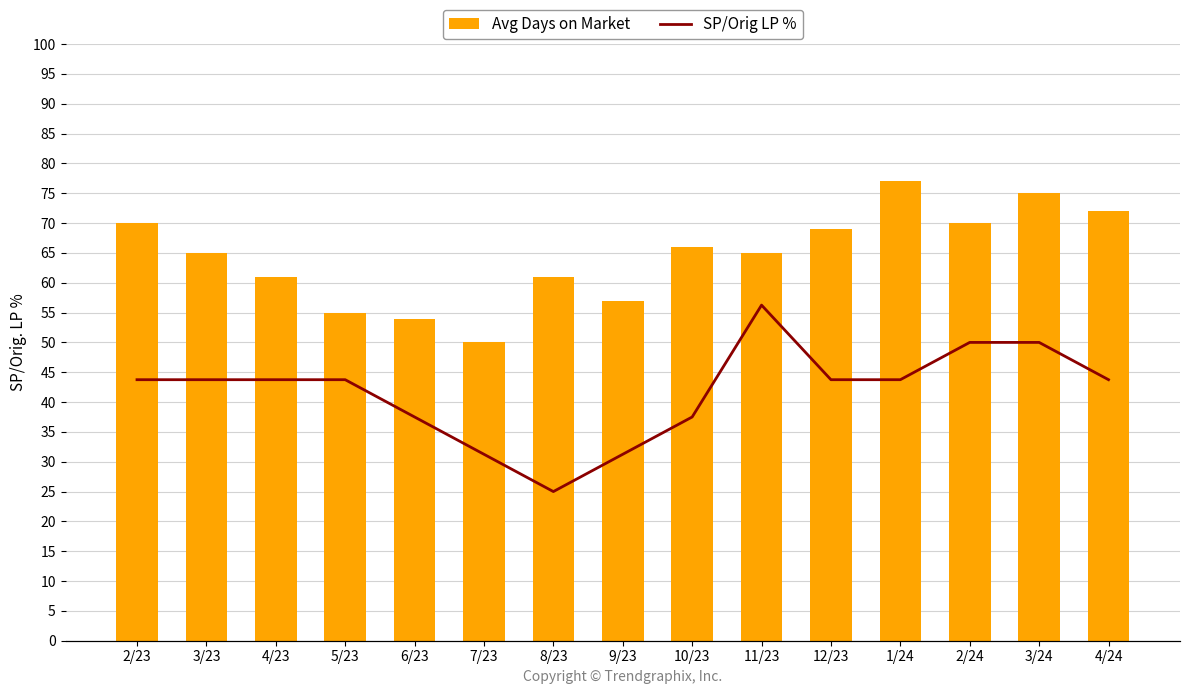

What position from the left is 1/24?

12